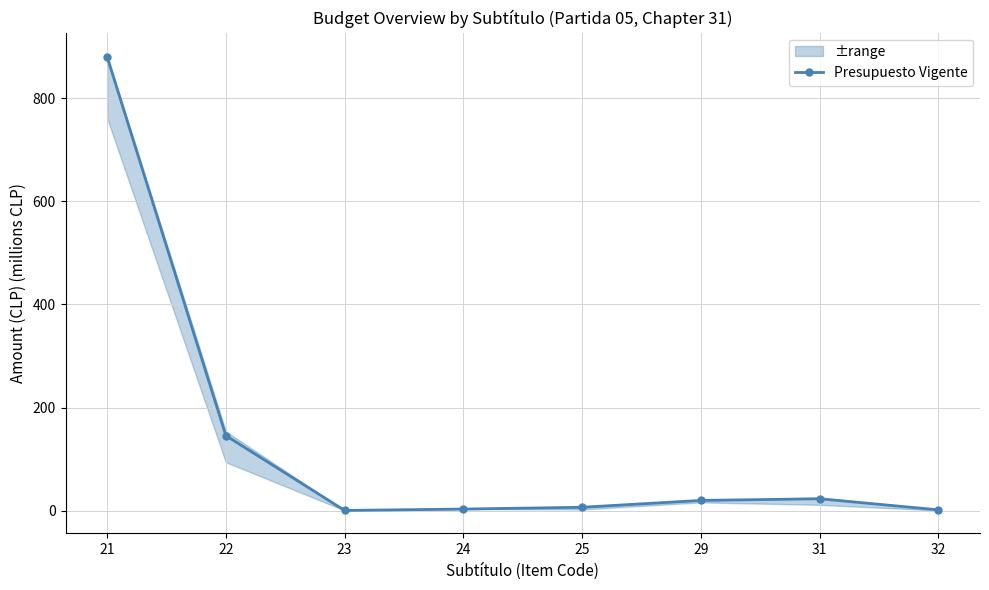

The value at 25 is 7.1. True or false?

True